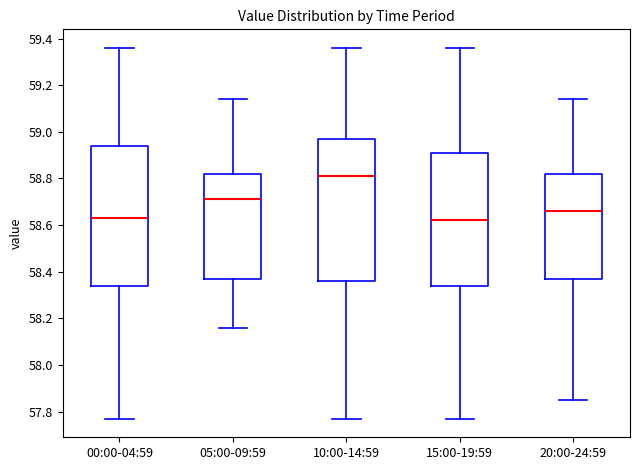

Where does the median line of the box for 05:00-09:59 sit on the y-axis? The values are not printed on the chart, so give them approximately, as read against the axis.

58.72